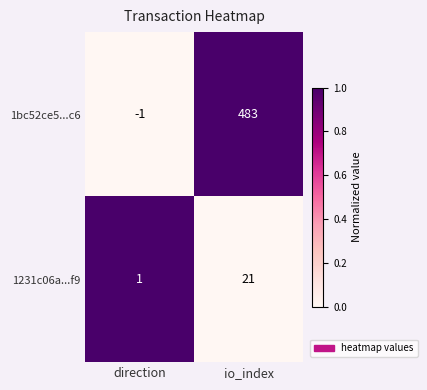

Which label corresponds to the largest value in the chart?

io_index